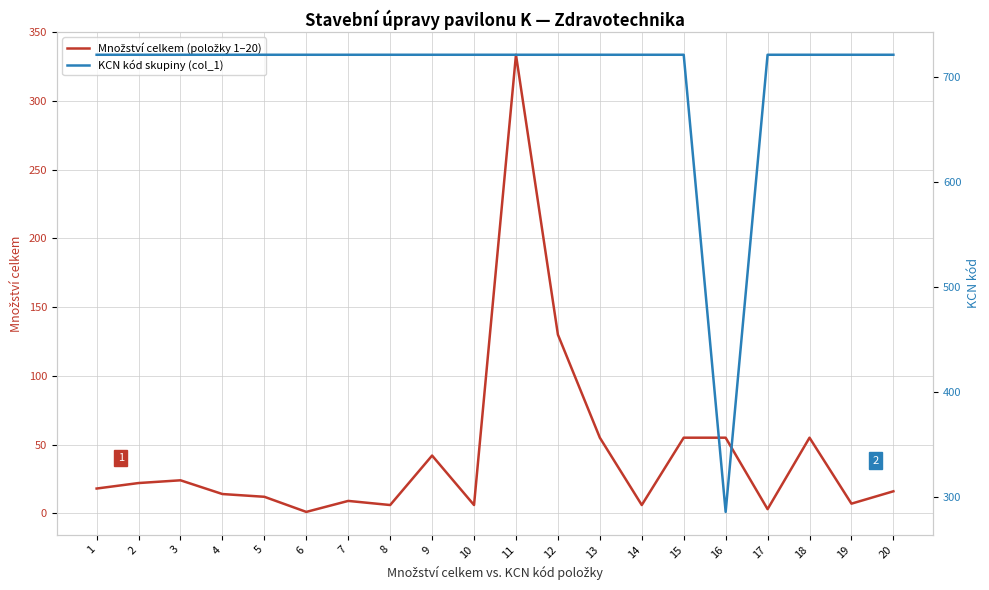

What is the minimum value for KCN kód skupiny (col_1)?

286.0